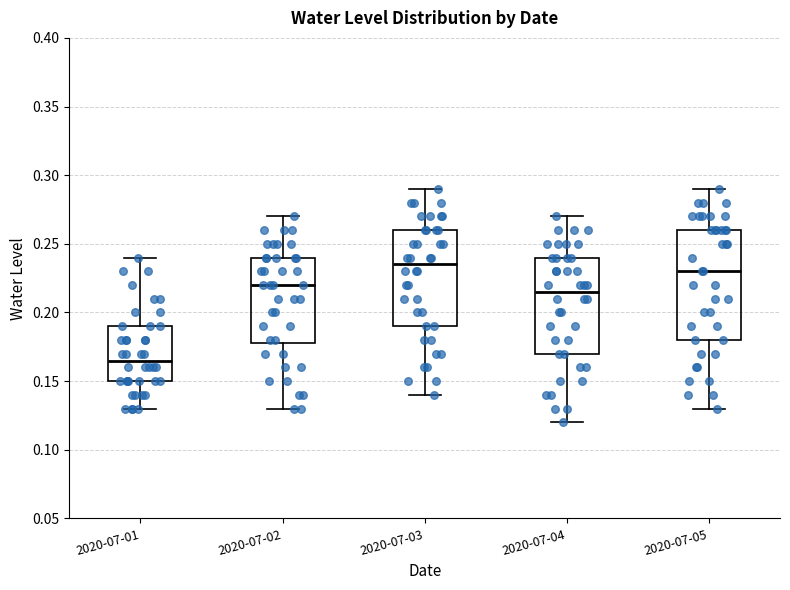

Reading left to right, transcribe this box plot: for each box, give where its median line is, the range the box spans, and where its two whiskers end, as read against the y-axis. The values are not printed on the chart, so give them approximately, as read against the axis.

2020-07-01: median 0.165, box 0.150 to 0.190, whiskers 0.130 to 0.240
2020-07-02: median 0.220, box 0.180 to 0.240, whiskers 0.130 to 0.270
2020-07-03: median 0.235, box 0.190 to 0.260, whiskers 0.140 to 0.290
2020-07-04: median 0.215, box 0.170 to 0.240, whiskers 0.120 to 0.270
2020-07-05: median 0.230, box 0.180 to 0.260, whiskers 0.130 to 0.290